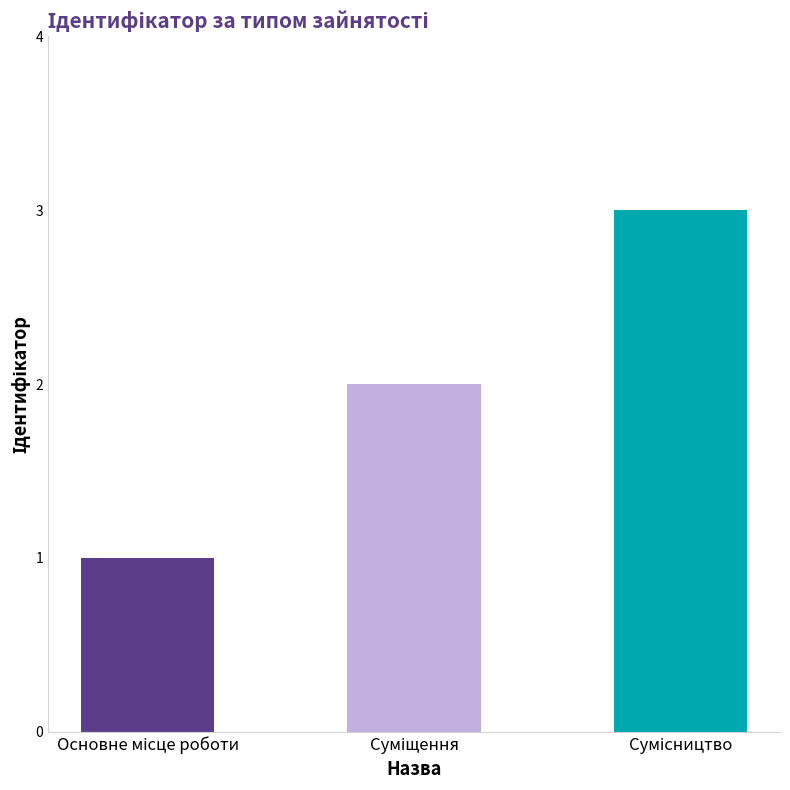

What is the sum of all values?

6